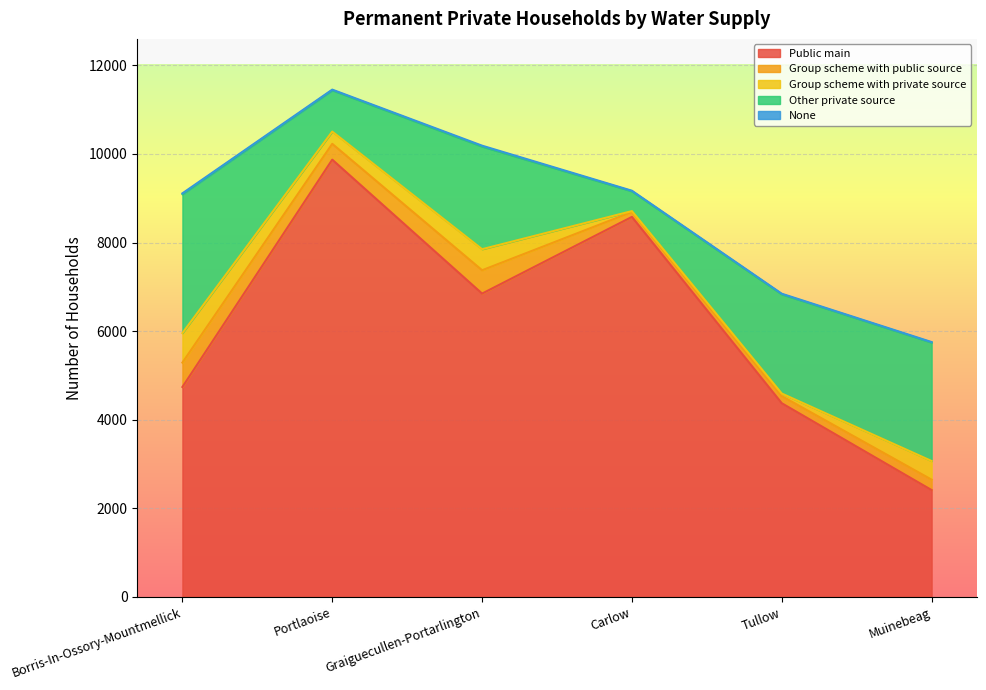

At which category is the sum across all series the highest?

Portlaoise